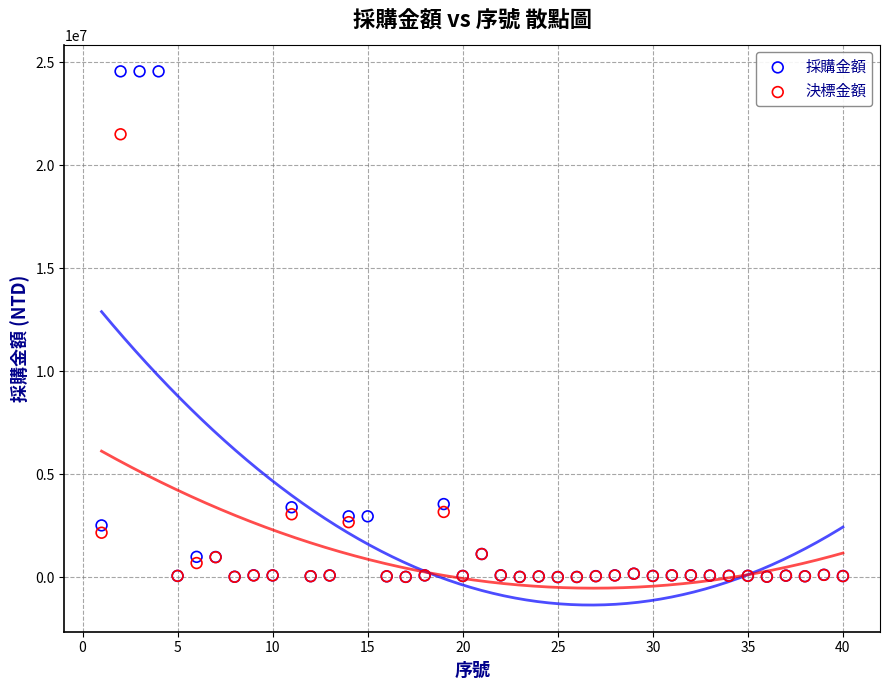

Which series has the largest Y range (max minus min)?

採購金額